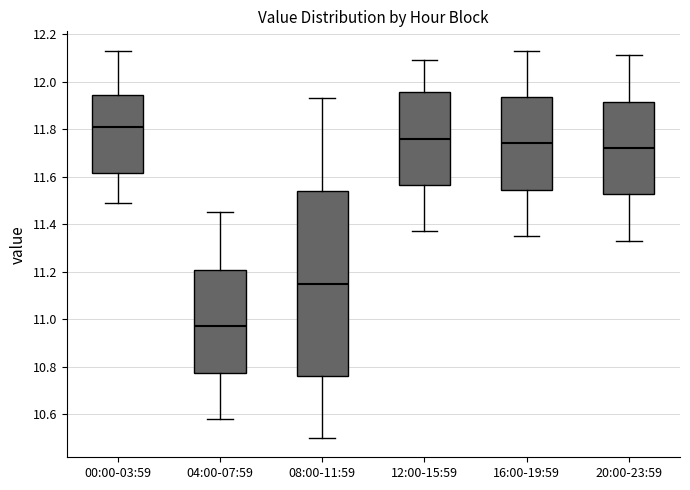

Reading left to right, read every box against the y-axis: the position of its median line, the range the box covers, and the ends of its whiskers. The values are not printed on the chart, so give them approximately, as read against the axis.

00:00-03:59: median 11.82, box 11.62 to 11.94, whiskers 11.50 to 12.14
04:00-07:59: median 10.98, box 10.78 to 11.20, whiskers 10.58 to 11.46
08:00-11:59: median 11.16, box 10.76 to 11.54, whiskers 10.50 to 11.94
12:00-15:59: median 11.76, box 11.56 to 11.96, whiskers 11.38 to 12.10
16:00-19:59: median 11.74, box 11.54 to 11.94, whiskers 11.36 to 12.14
20:00-23:59: median 11.72, box 11.52 to 11.92, whiskers 11.34 to 12.12